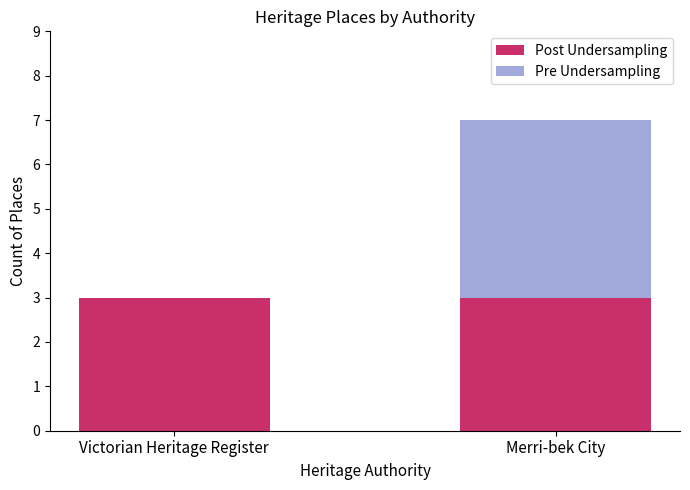

What is the highest value of the Post Undersampling series?

3